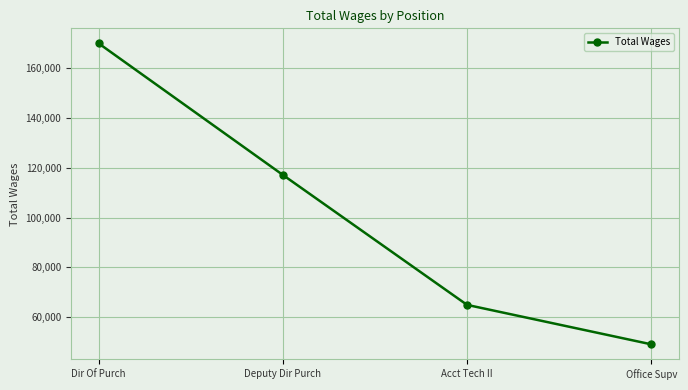

What is the sum of all values?

401162